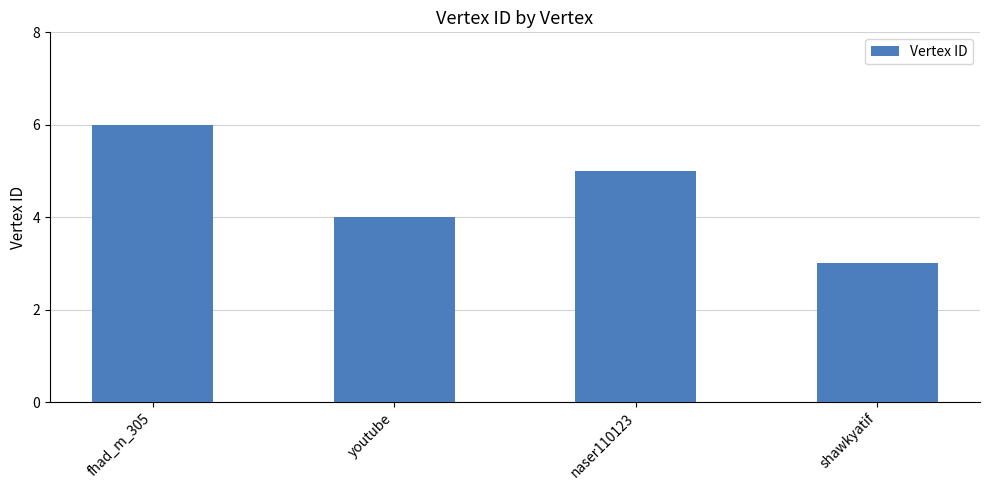

Which has a higher value, fhad_m_305 or naser110123?

fhad_m_305